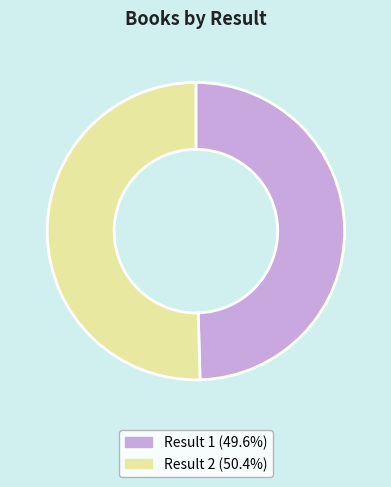

Is there any slice that represents more than half of the pie?

Yes